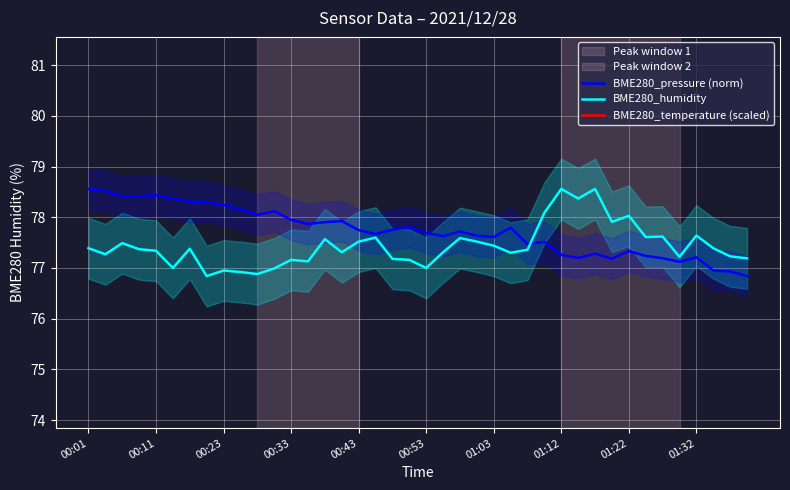

True or false: BME280_temperature (scaled) and BME280_humidity cross at least once.

False